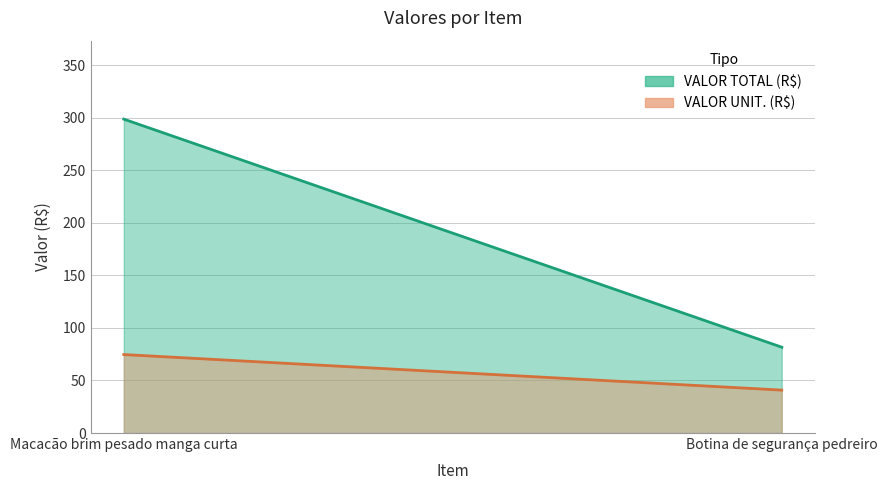

Rank the categories by VALOR TOTAL (R$) value from highest to lowest.

Macacão brim pesado manga curta, Botina de segurança pedreiro